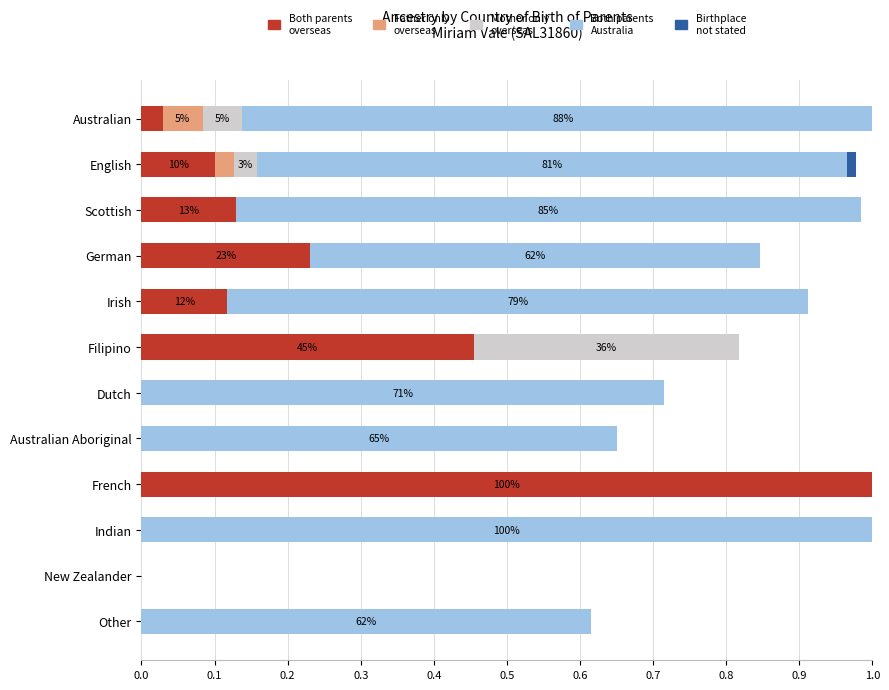

Is the value of Both parents born overseas at Scottish greater than the value of Birthplace not stated at Irish?

Yes